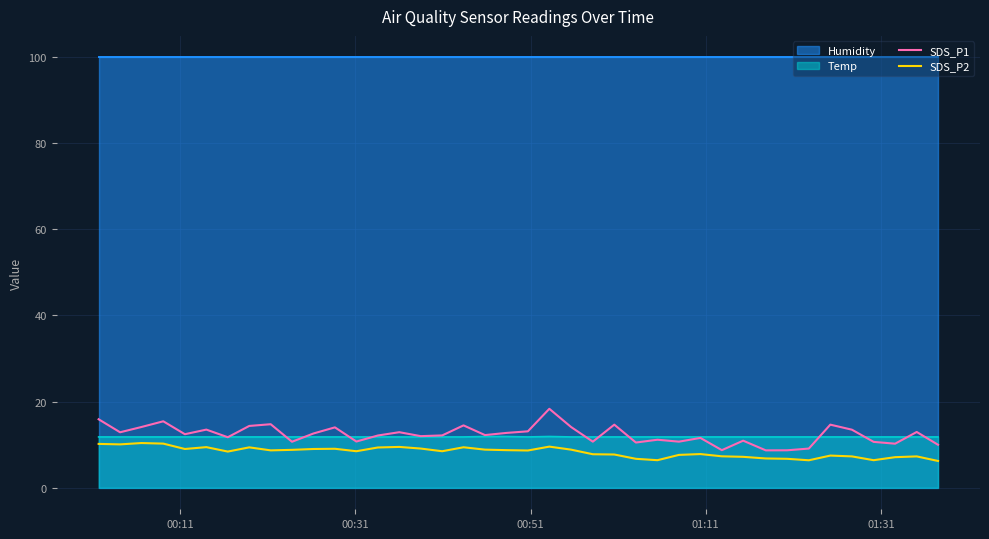

How many lines are shown in the chart?

2